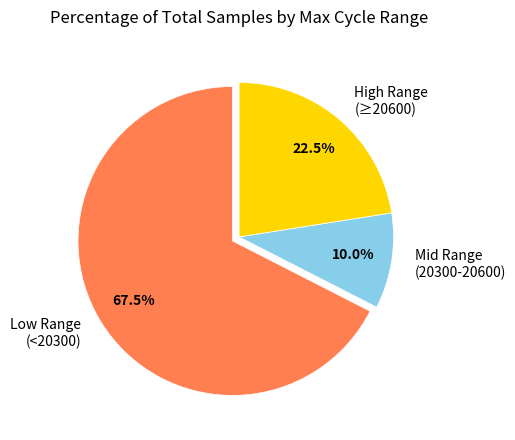

What is the smallest slice in the pie chart?

Mid Range (20300-20600)